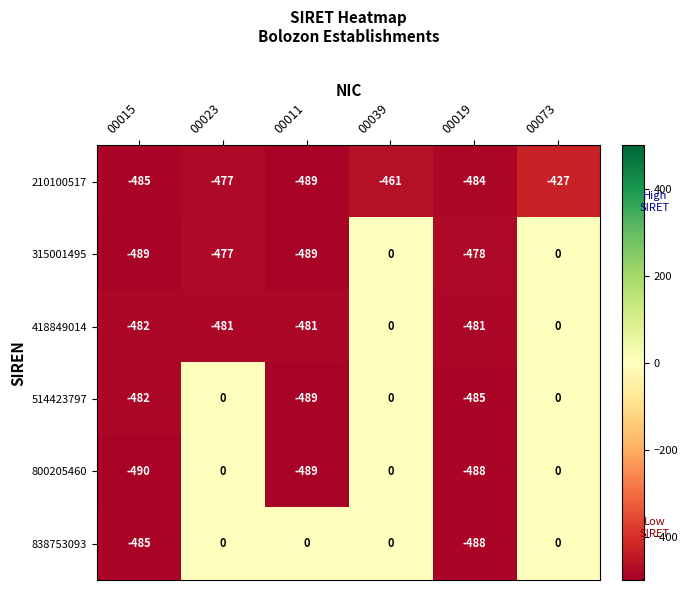

Between 00015 and 00039, which series saw the biggest shift?

800205460